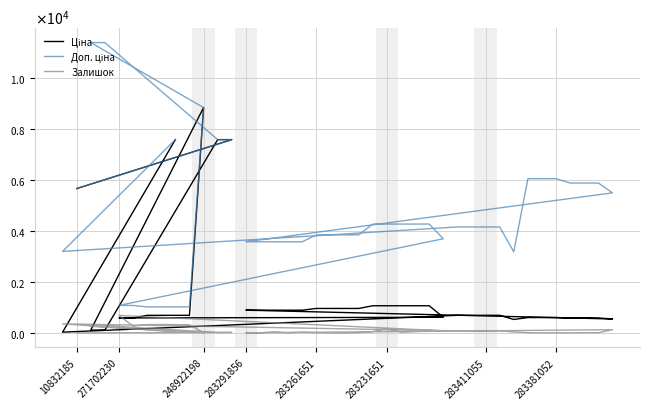

How many values in the Залишок series are below 43?

20